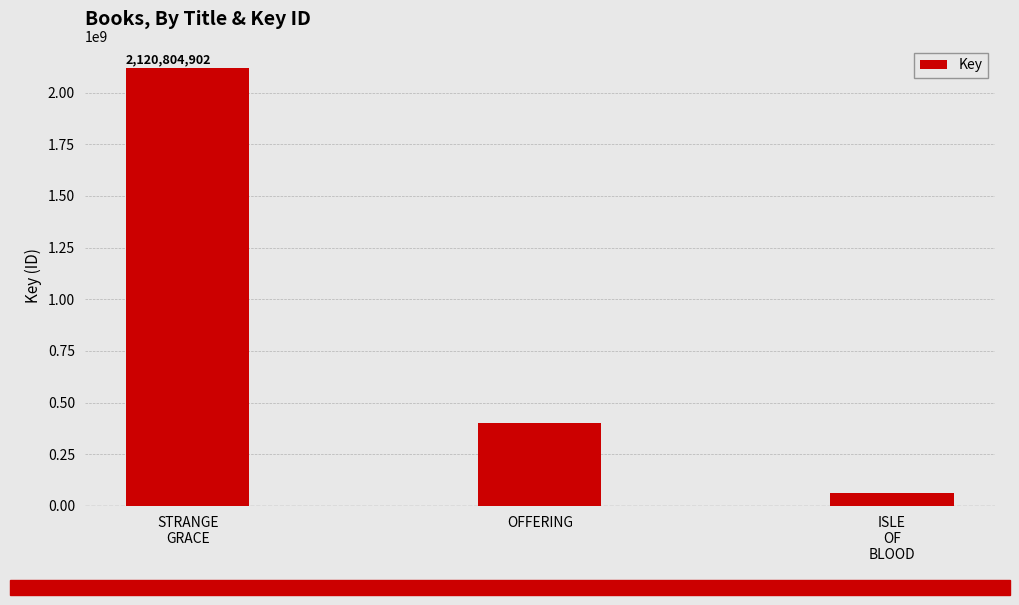

List the labels in order of value, largest first.

STRANGE
GRACE, OFFERING, ISLE
OF
BLOOD